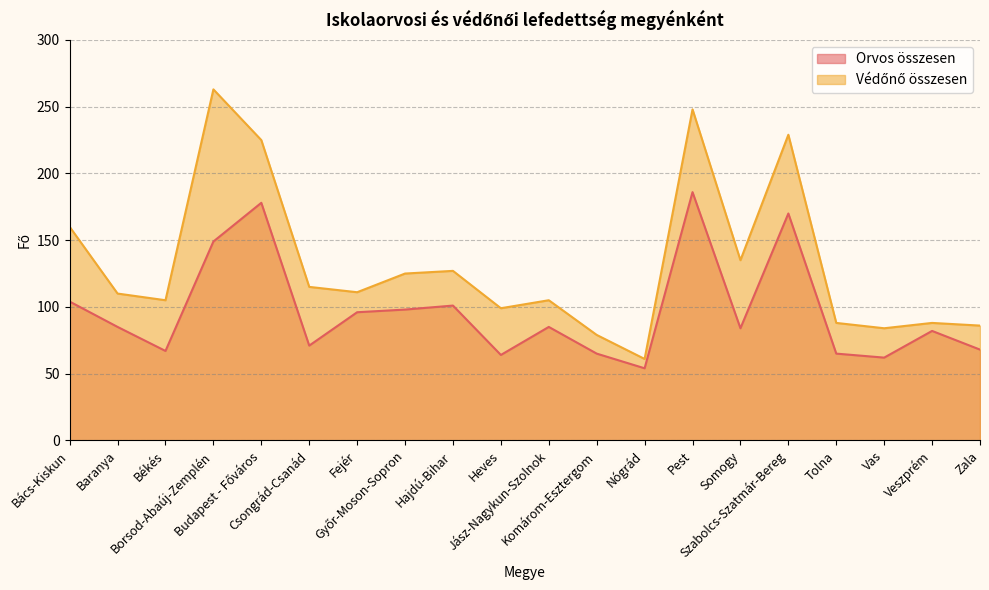

At which category is the sum across all series the highest?

Pest